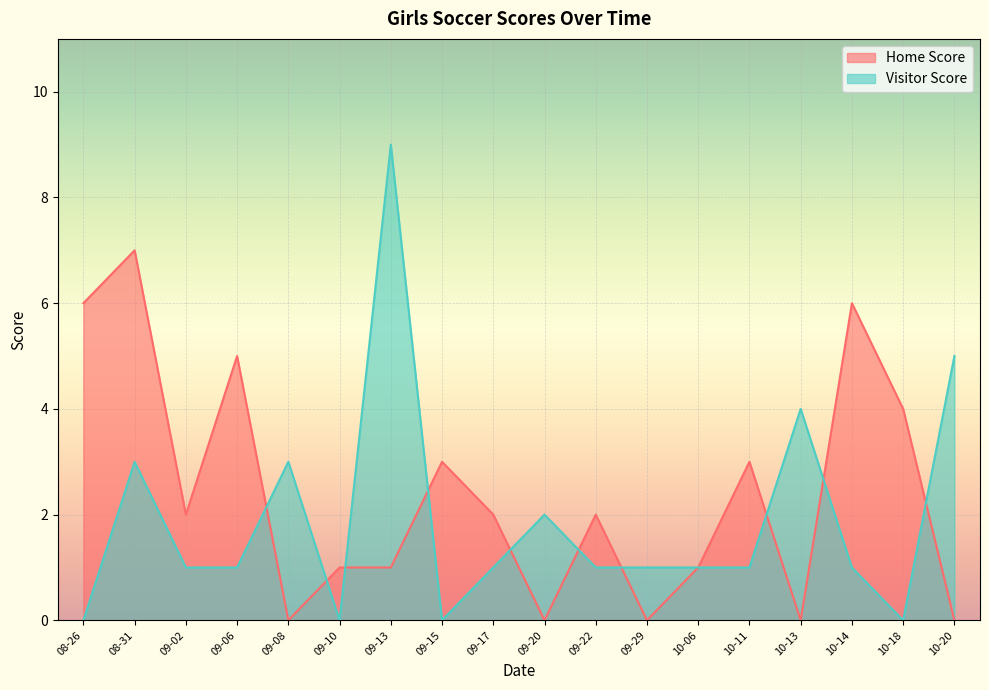

At how many categories does at least one series exceed 3?

8